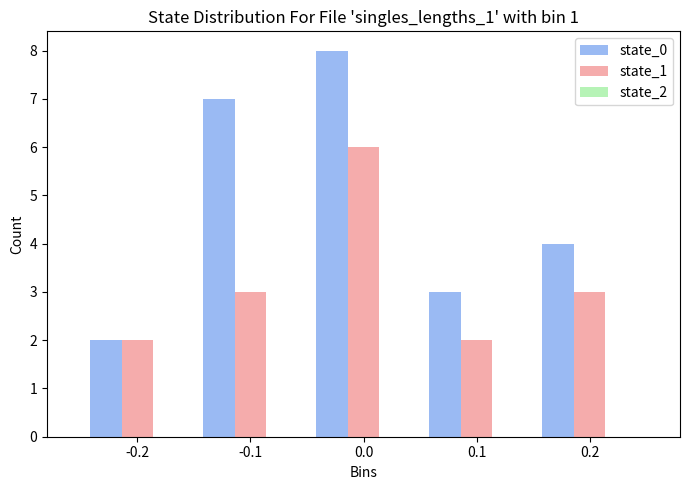

What is the average value of the state_0 series?

5